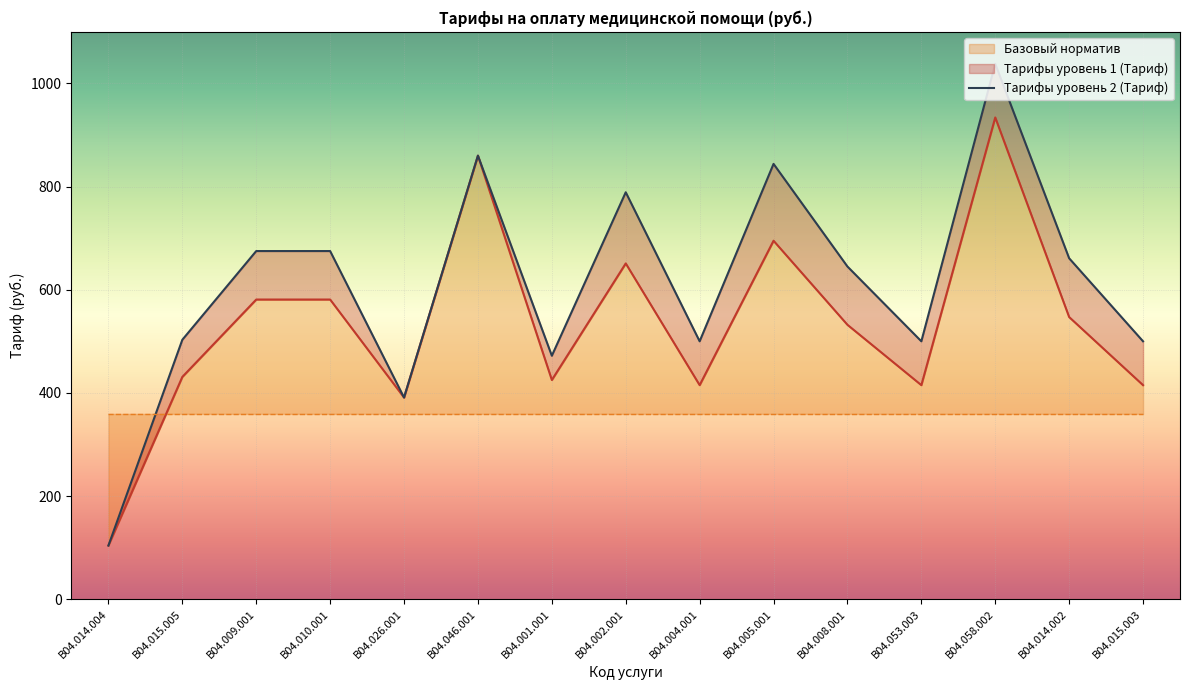

Is it true that the value at B04.005.001 is 1207?

False